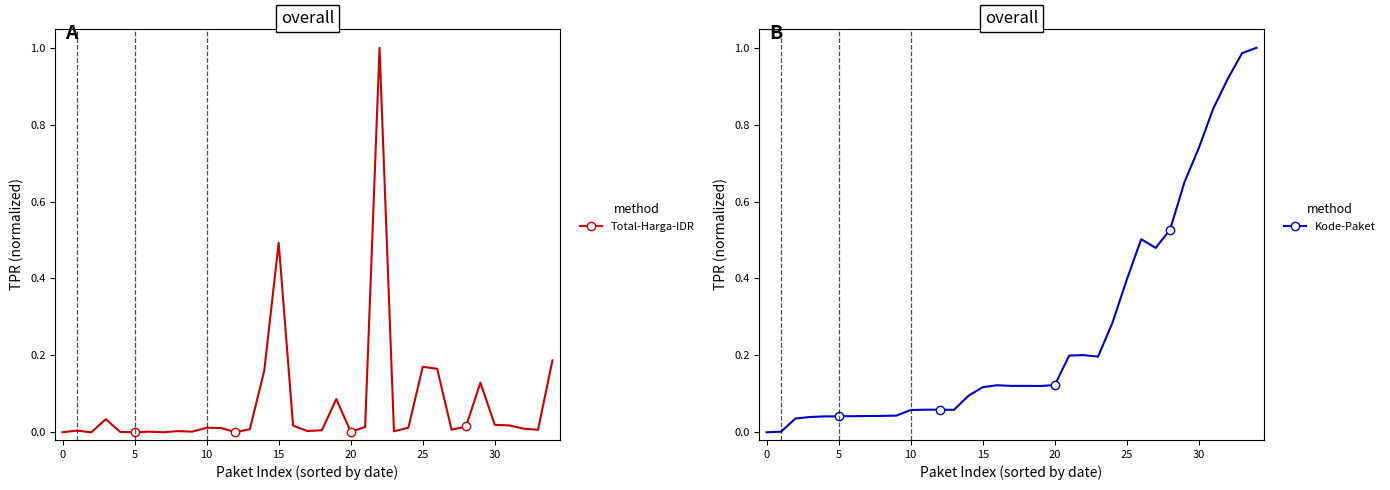

Is the value of Kode Paket at 18 greater than the value of Total Harga (IDR) at 24?

Yes